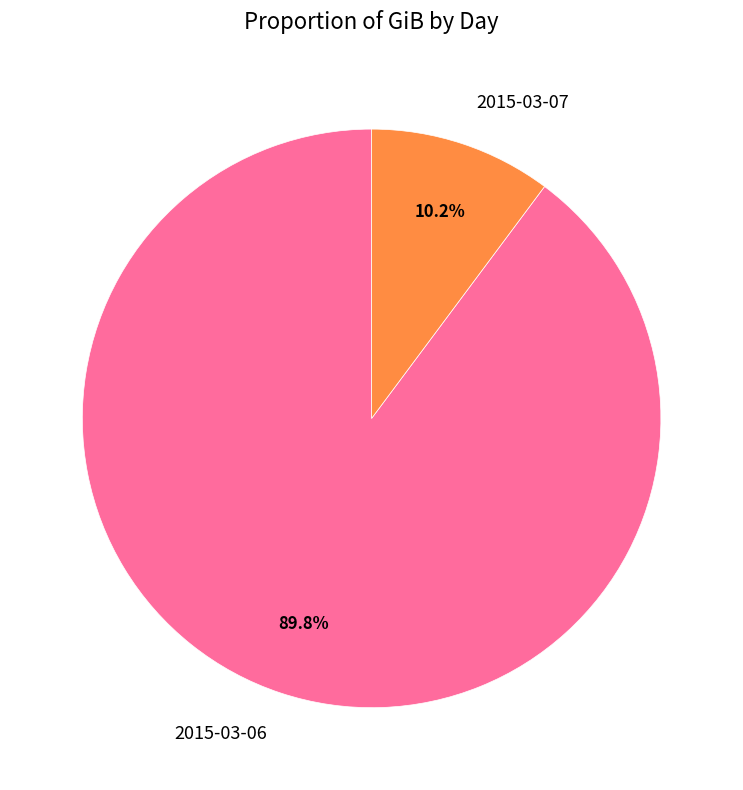

Rank the categories by value from highest to lowest.

2015-03-06, 2015-03-07